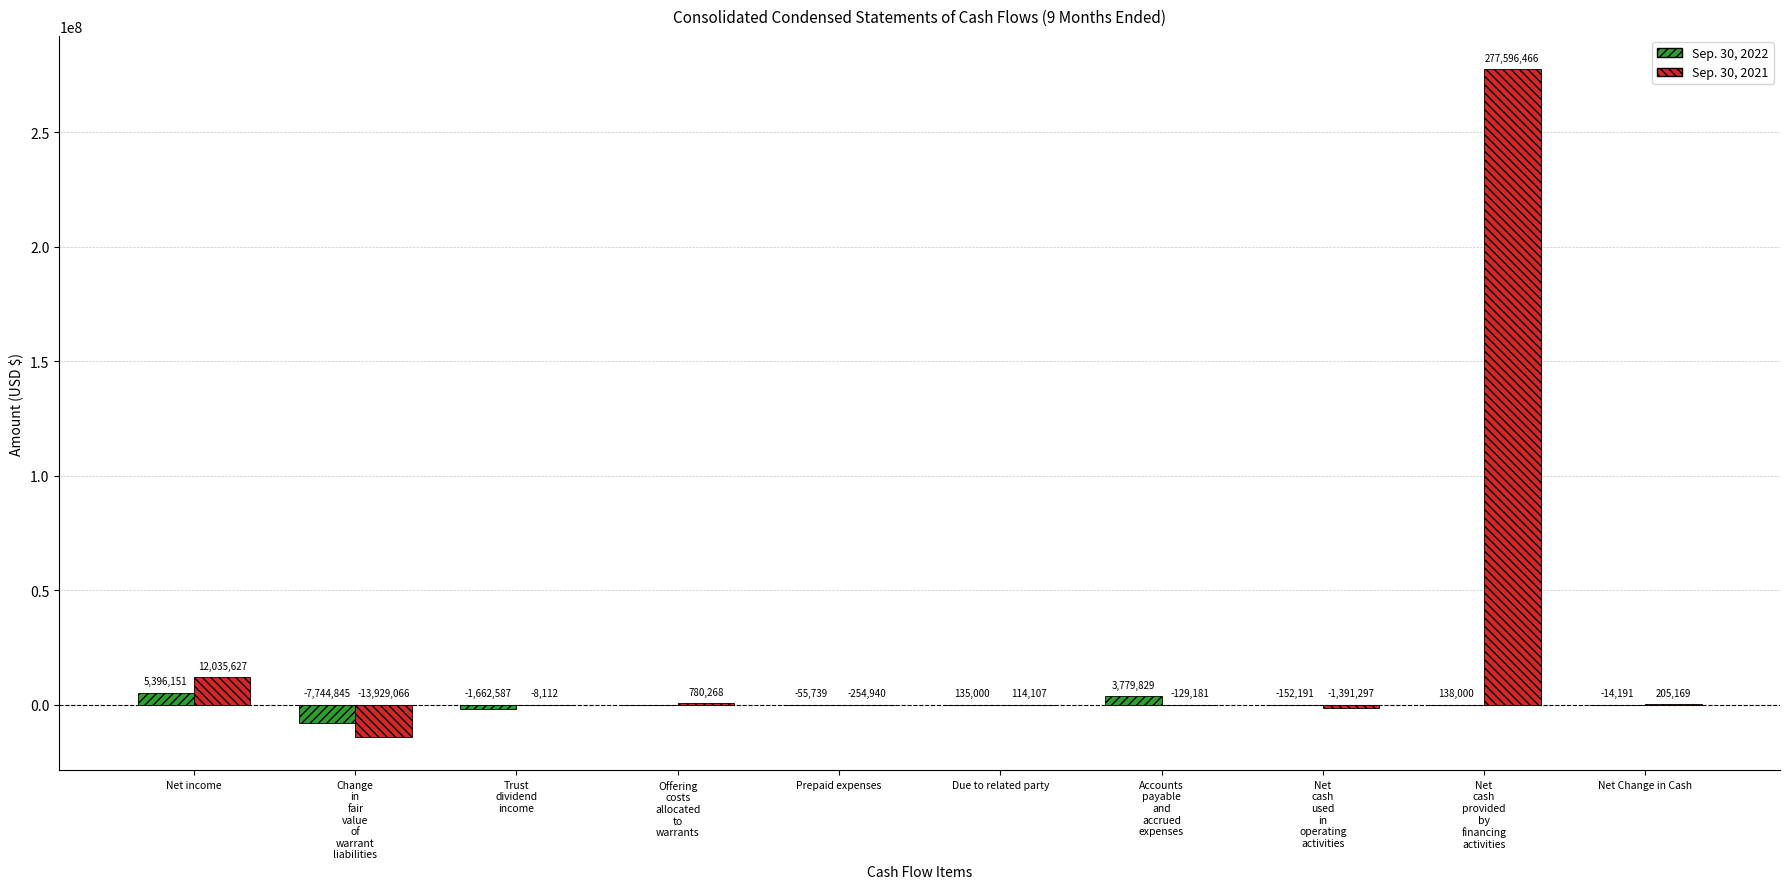

Is it true that Sep. 30, 2022 equals 5396151 at Net income?

True